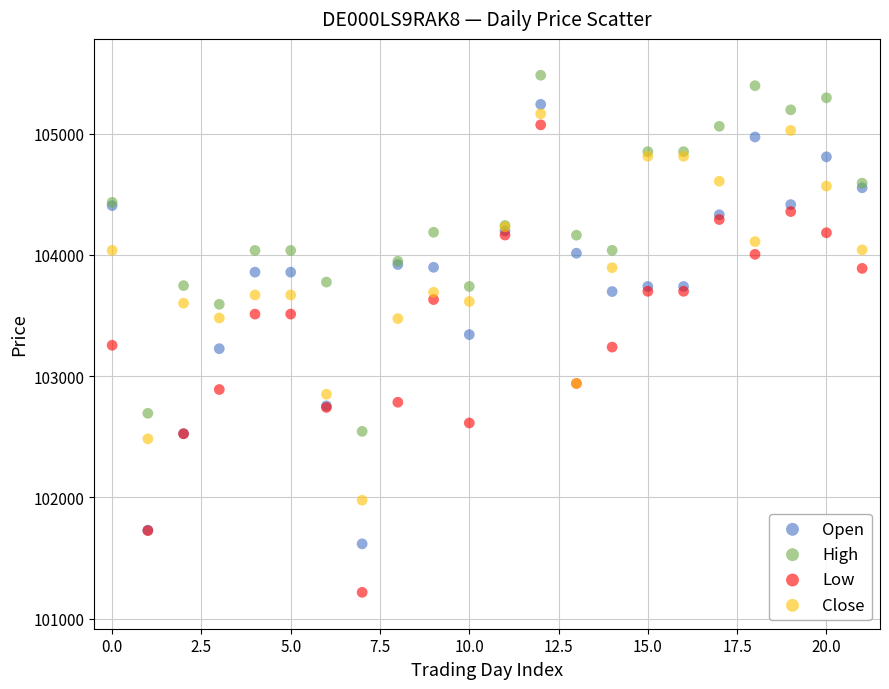

Which series contains the highest Y value?

High